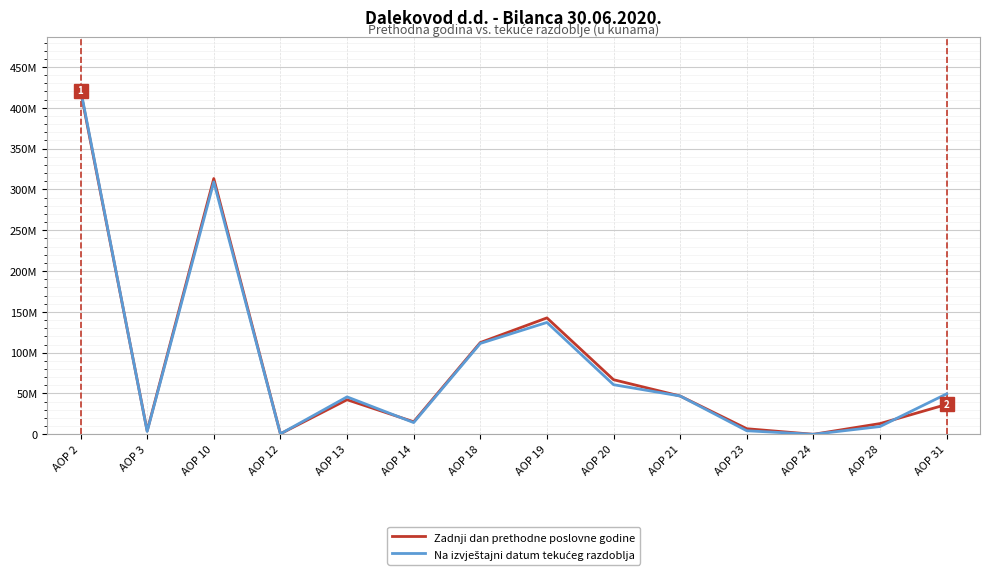

True or false: Zadnji dan prethodne poslovne godine has more than 0 points higher than both neighbors.

True